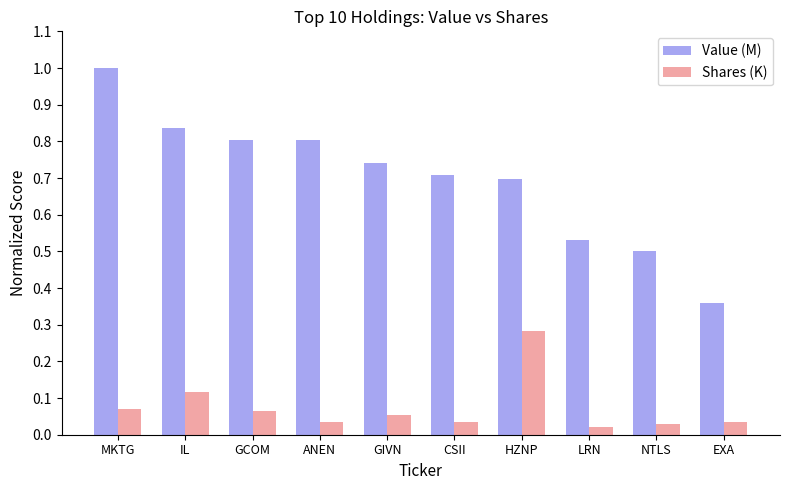

What is the label of the 2nd bar from the left?

IL